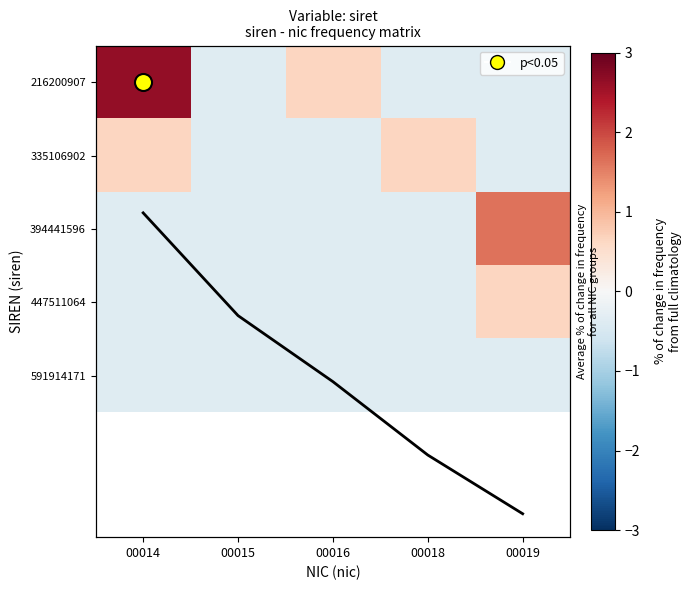

The 335106902 series shows 1.0 at 00018. True or false?

False